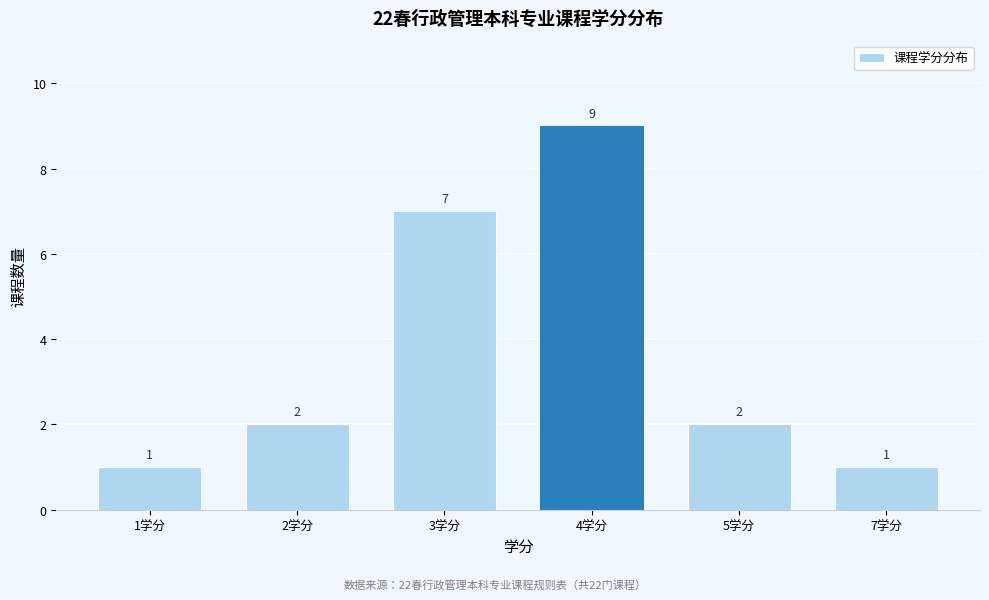

Reading left to right, what are all the values shown in this chart?

1	2	7	9	2	1